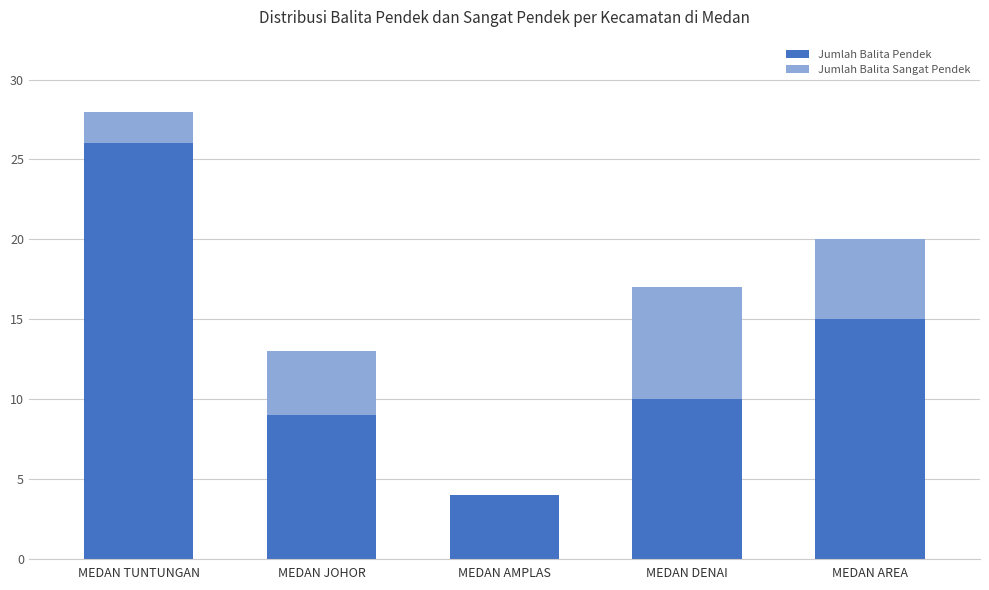

True or false: Jumlah Balita Pendek has a value of 14 at MEDAN JOHOR.

False